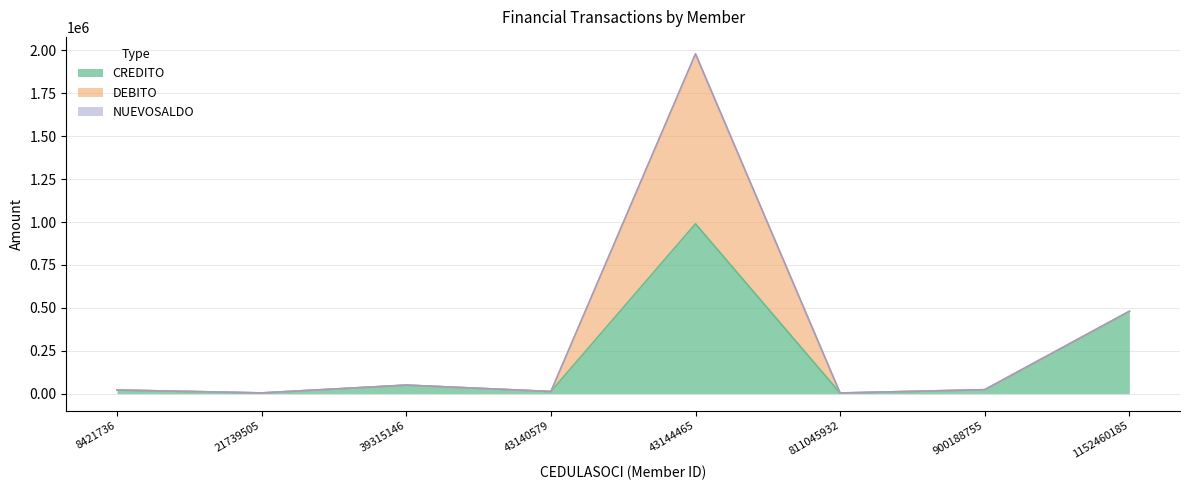

Which series has the largest total across all categories?

CREDITO